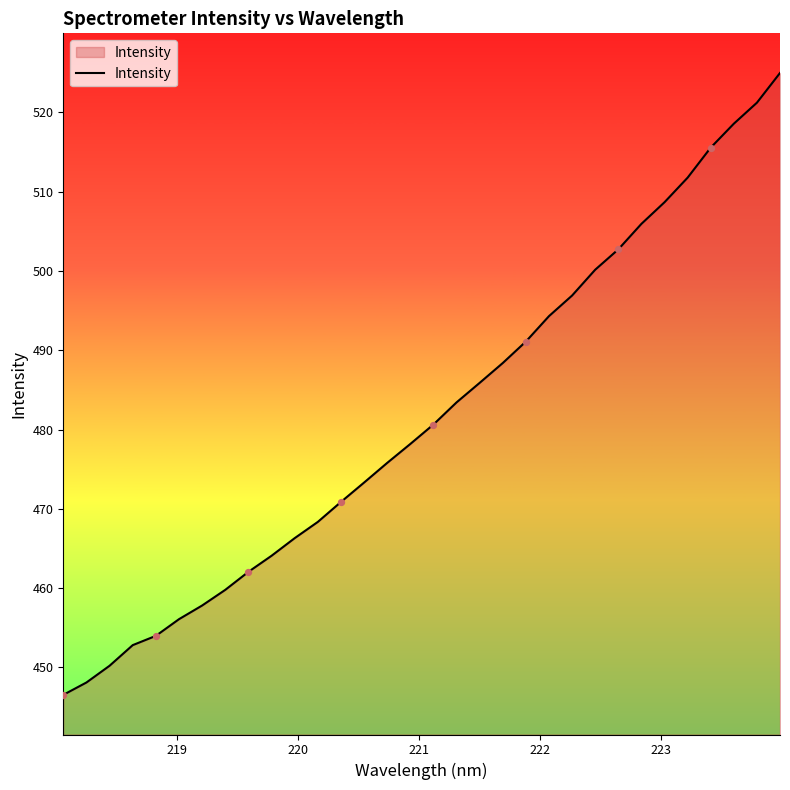

What is the minimum value shown in the chart?

446.5